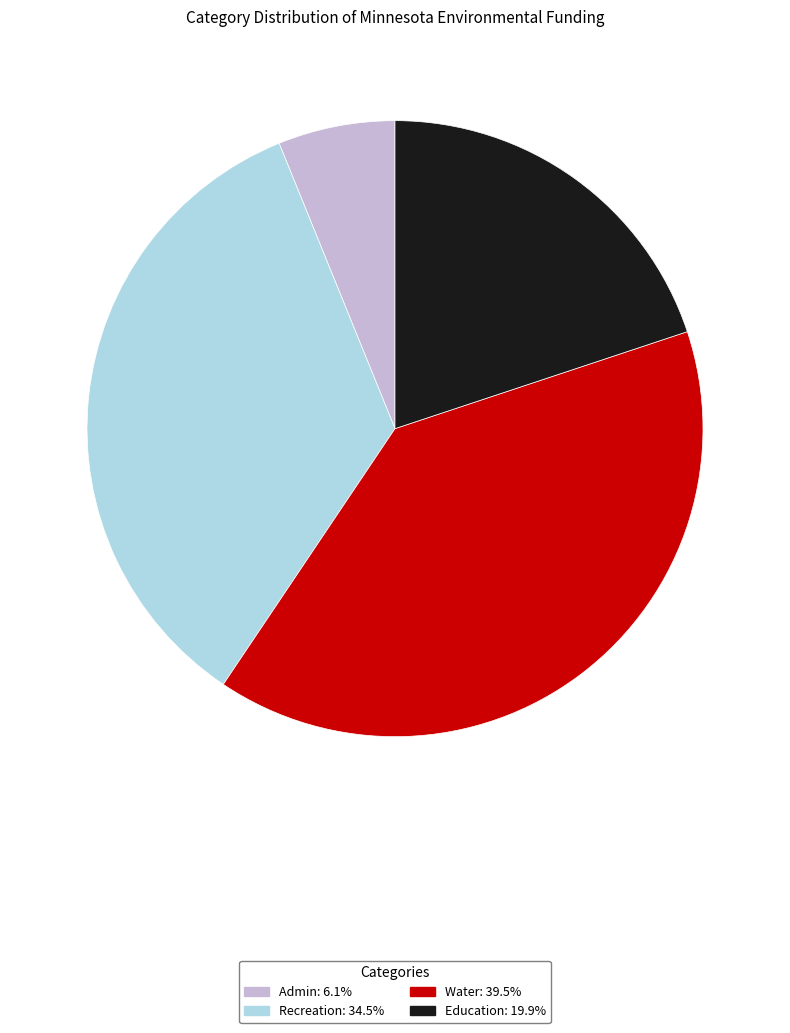

Between Education and Water, which is larger?

Water